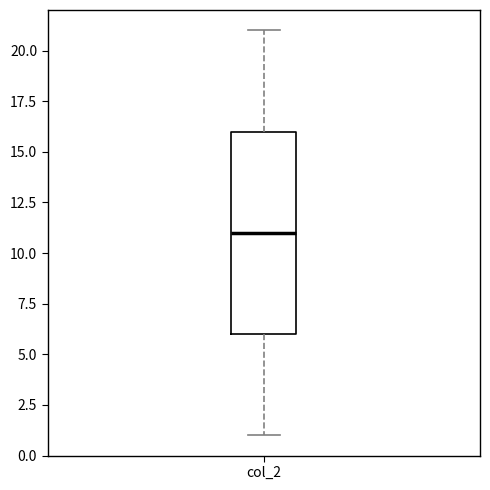

Transcribe this box plot: give where the median line is, the range the box spans, and where the two whiskers end, as read against the y-axis. The values are not printed on the chart, so give them approximately, as read against the axis.

median 11, box 6 to 16, whiskers 1 to 21